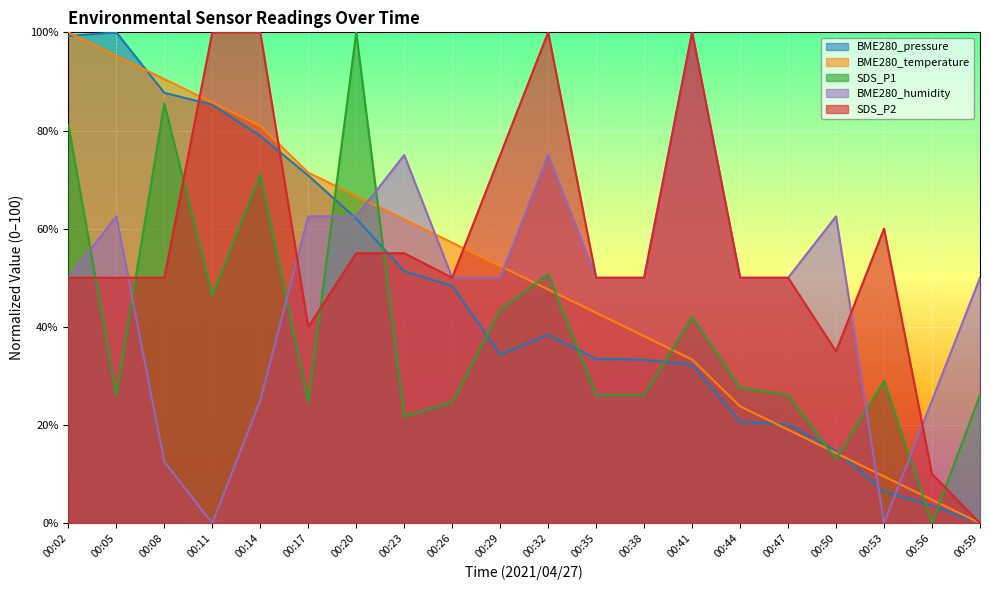

At which category is the sum across all series the highest?

00:02